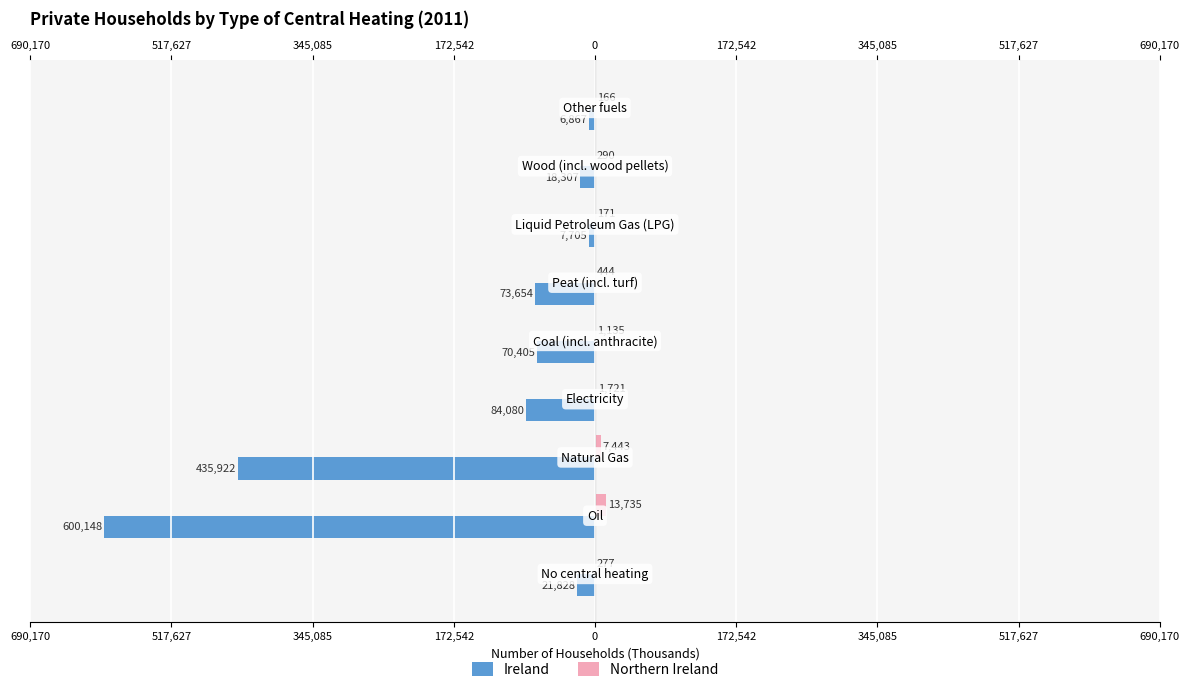

How many distinct data groups are displayed?

2